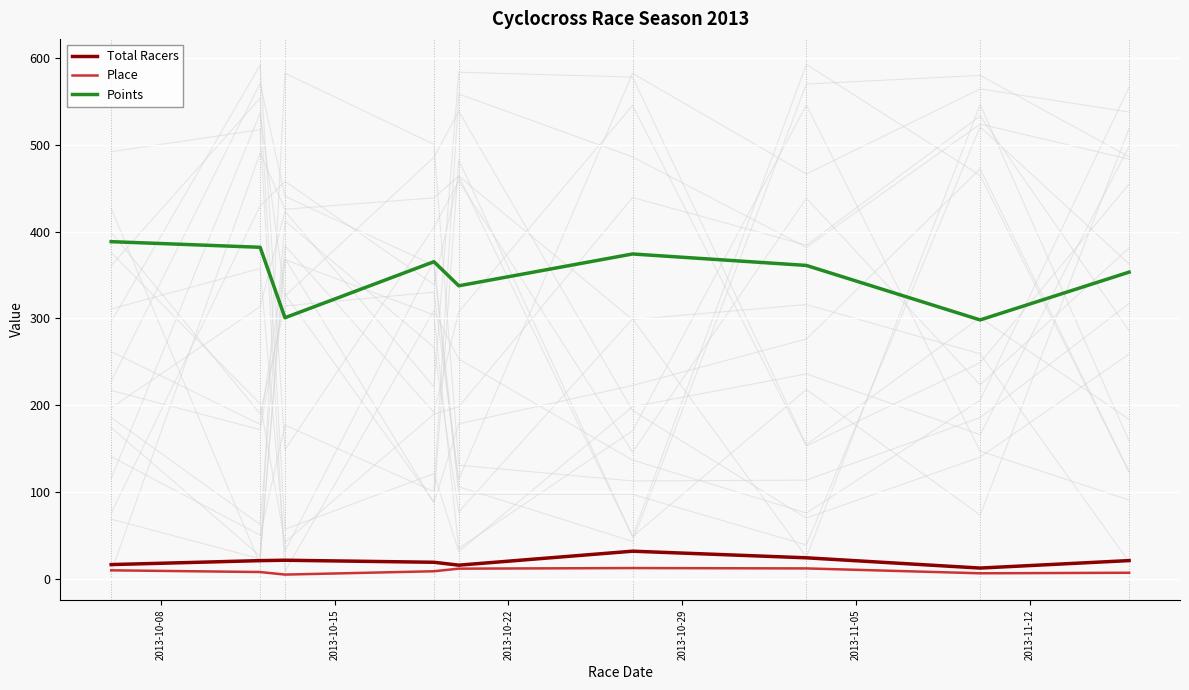

What is the difference between the maximum and second lowest values in the Place series?

6.0